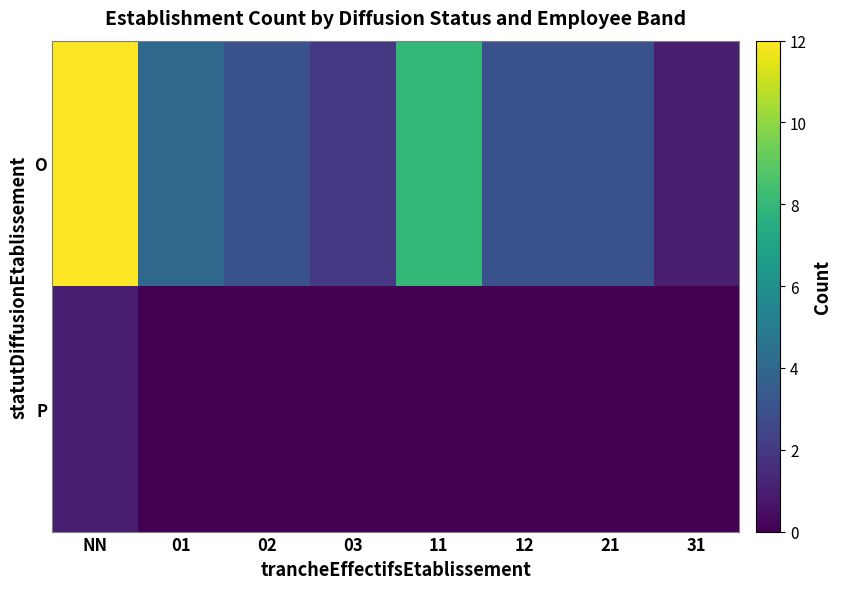

How many data points does each series have?

8